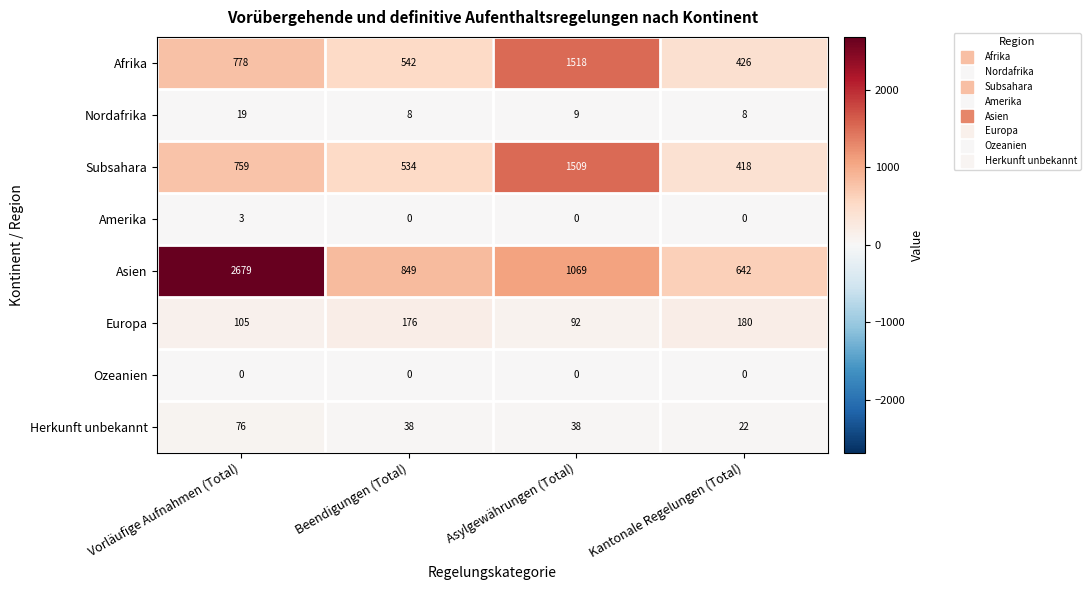

How many distinct data groups are displayed?

8